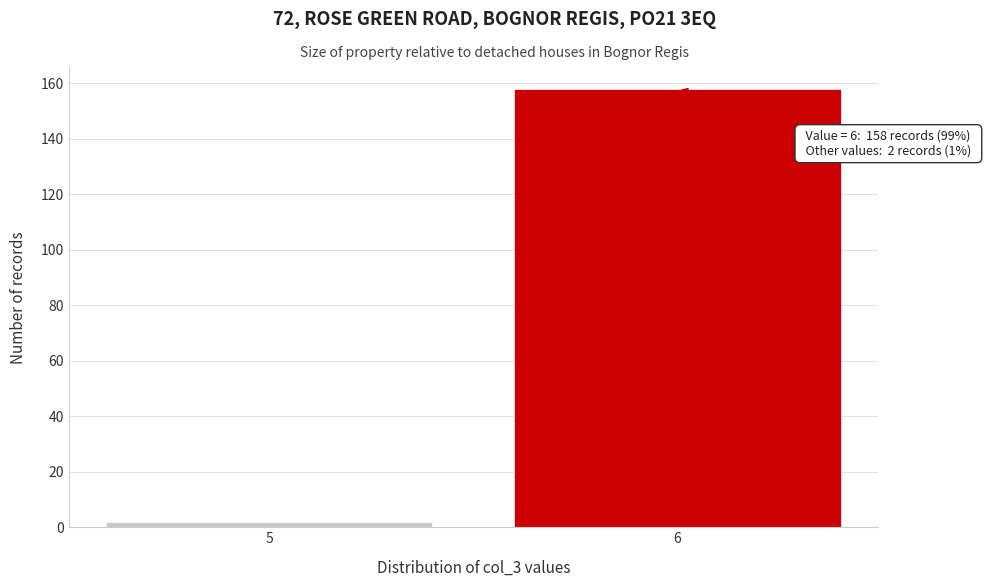

Reading left to right, list all the values displayed in this chart.

2	158